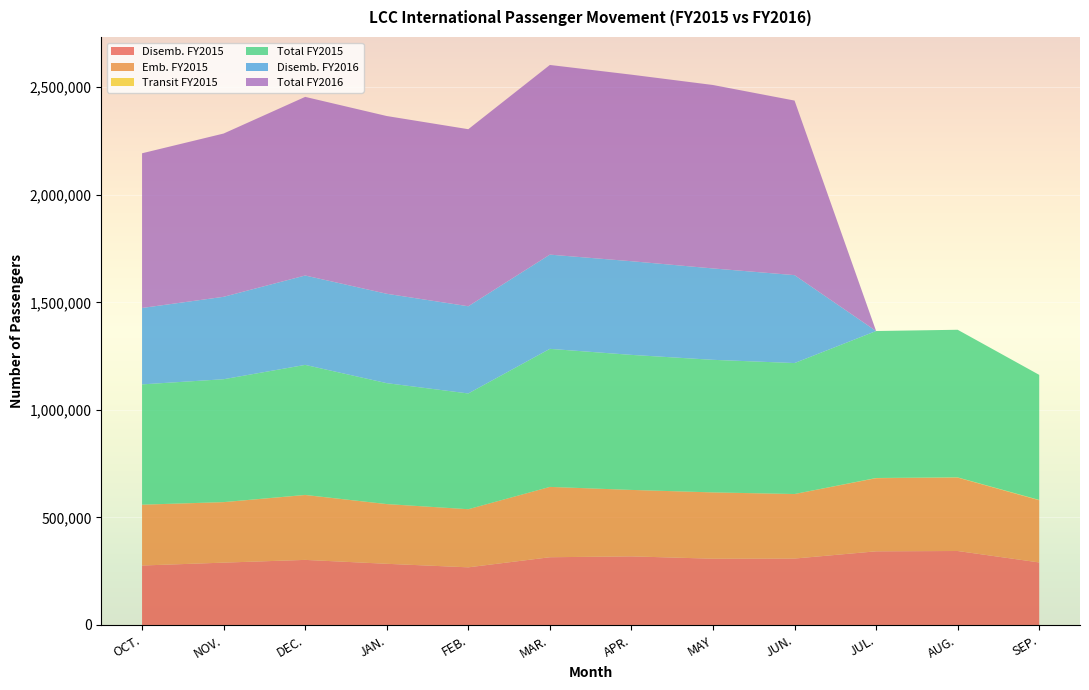

Reading right to left, transcribe all the data shown in this chart.

Disemb. FY2015: 290638	343879	342377	308747	308010	318925	314861	267947	284388	302528	289775	276375
Emb. FY2015: 289105	341314	340053	299910	308155	308875	326976	270199	277458	301686	281143	282690
Transit FY2015: 1594	1004	847	140	152	0	0	0	246	349	300	179
Total FY2015: 581337	686197	683277	608797	616317	627800	641837	538146	562092	604563	571218	559244
Disemb. FY2016: 0	0	0	408801	424905	435505	438058	405404	415554	415522	383209	355205
Total FY2016: 0	0	0	811552	852799	867257	881805	823124	826354	830452	759058	719201